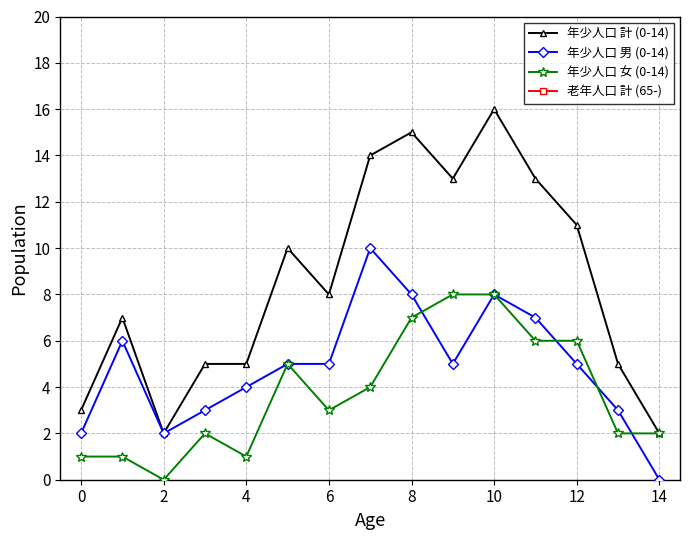

True or false: 年少人口 男 (0-14) has a value of 3 at 12.

False